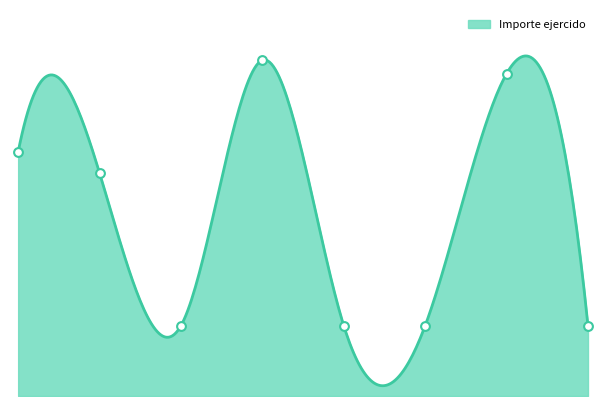

What is the ratio of the value at 3 to the value at 4?

4.8